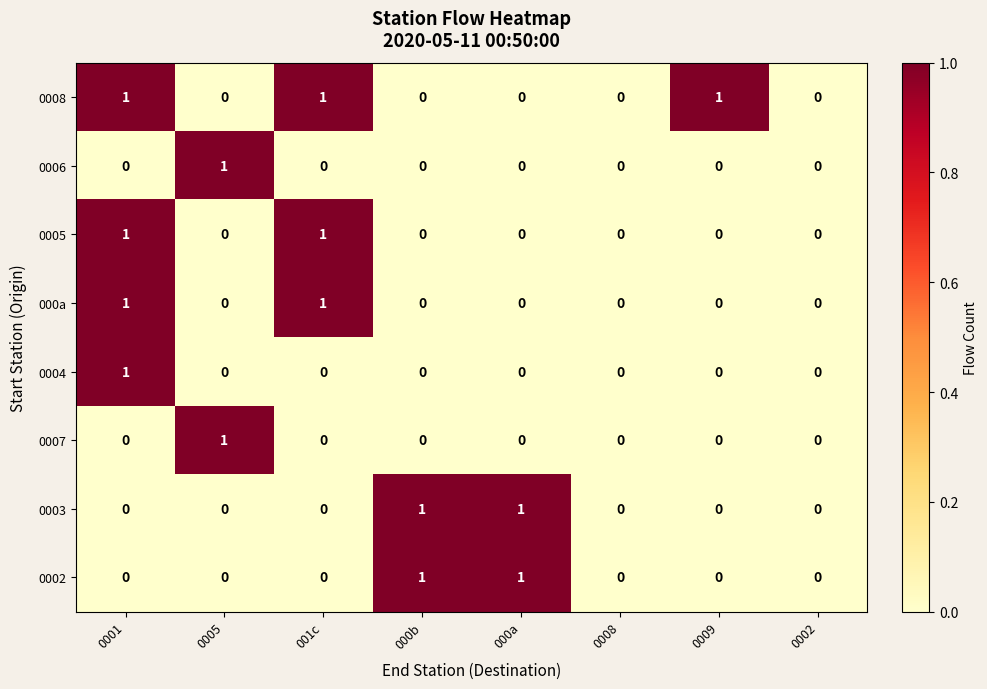

Count the 0007 values in the range 0 to 1.

8